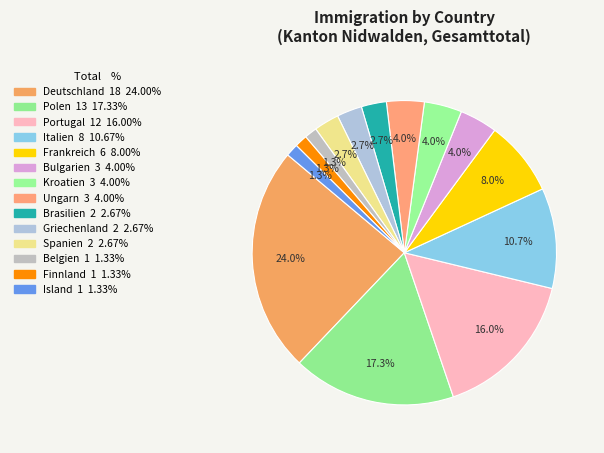

Count the number of slices in the pie.

14